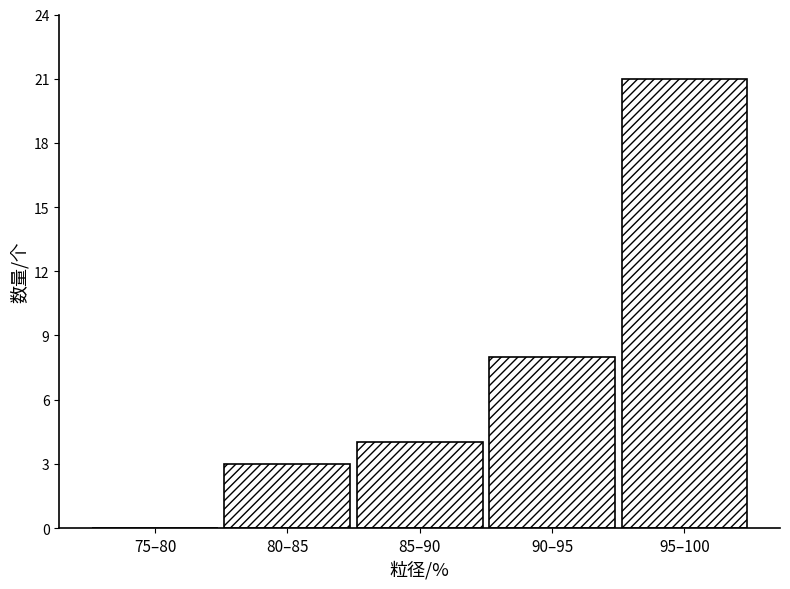

Reading right to left, transcribe all the data shown in this chart.

95–100=21	90–95=8	85–90=4	80–85=3	75–80=0